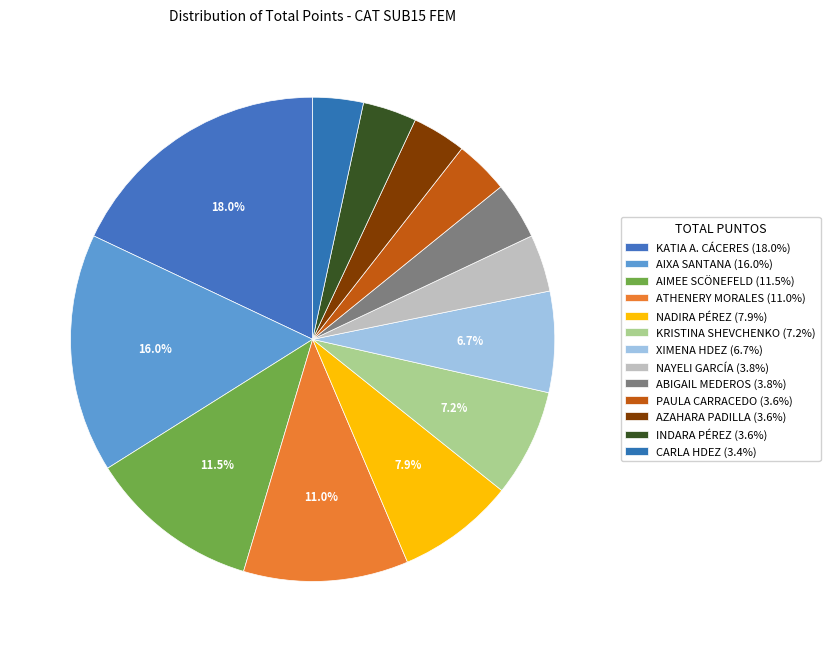

How many slices are in this pie chart?

13